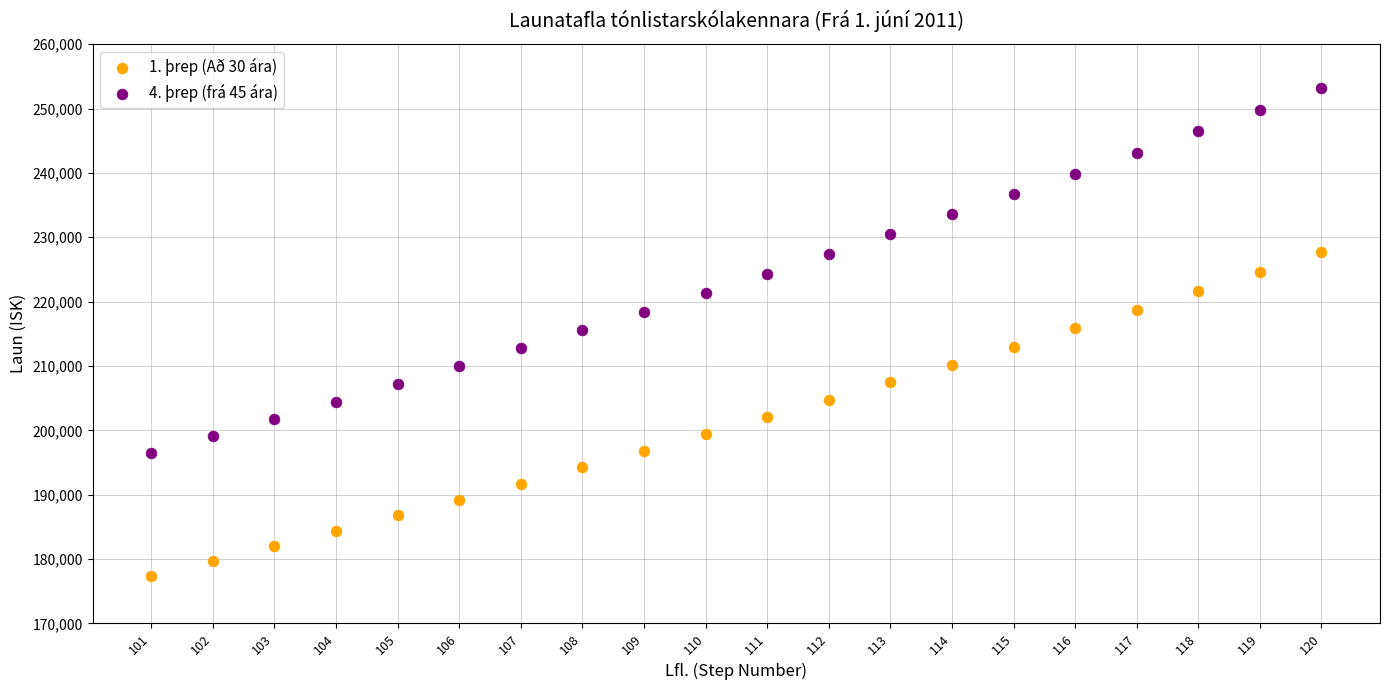

Across all data points, what is the range of Y values (max minus min)?

75852